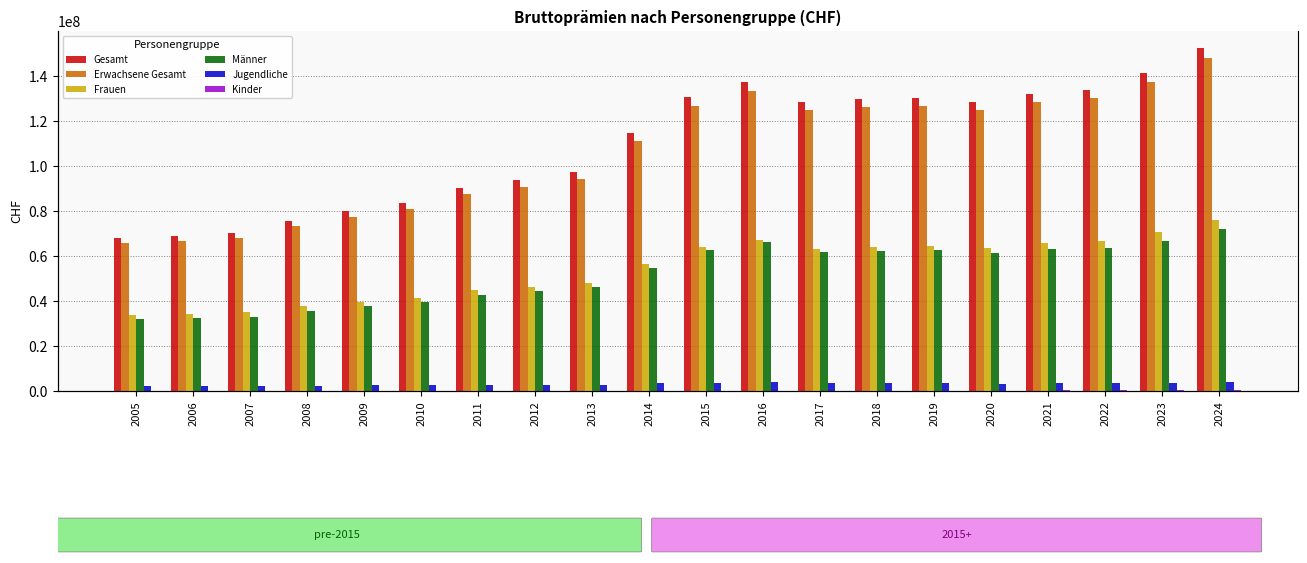

At which category is the sum across all series the highest?

2024